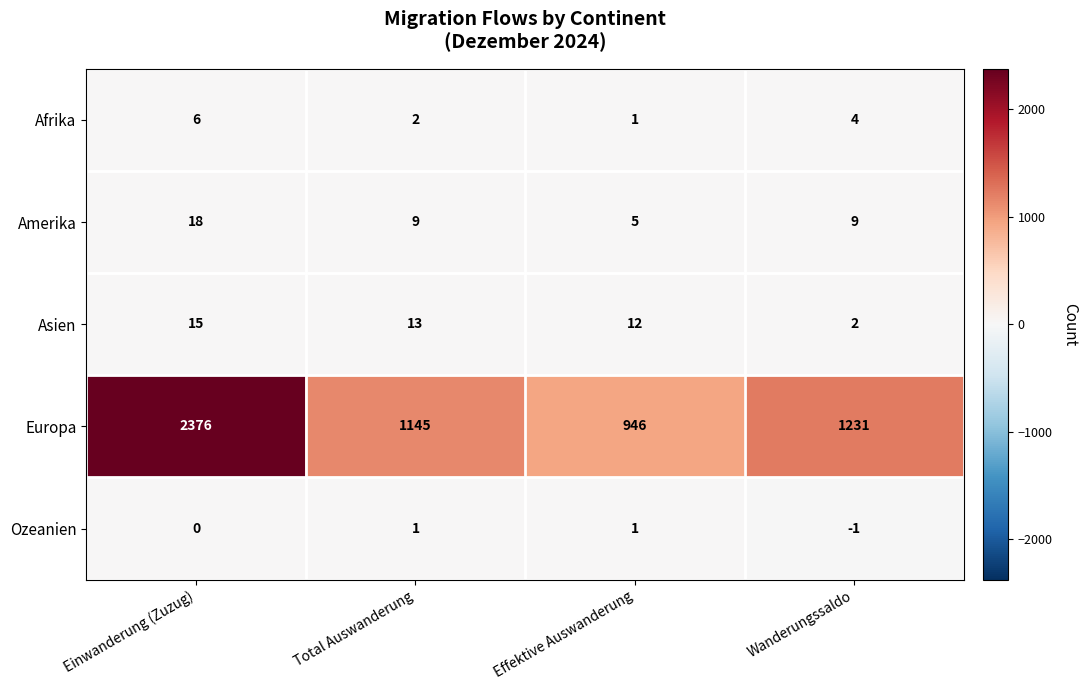

How many series are shown in this chart?

5